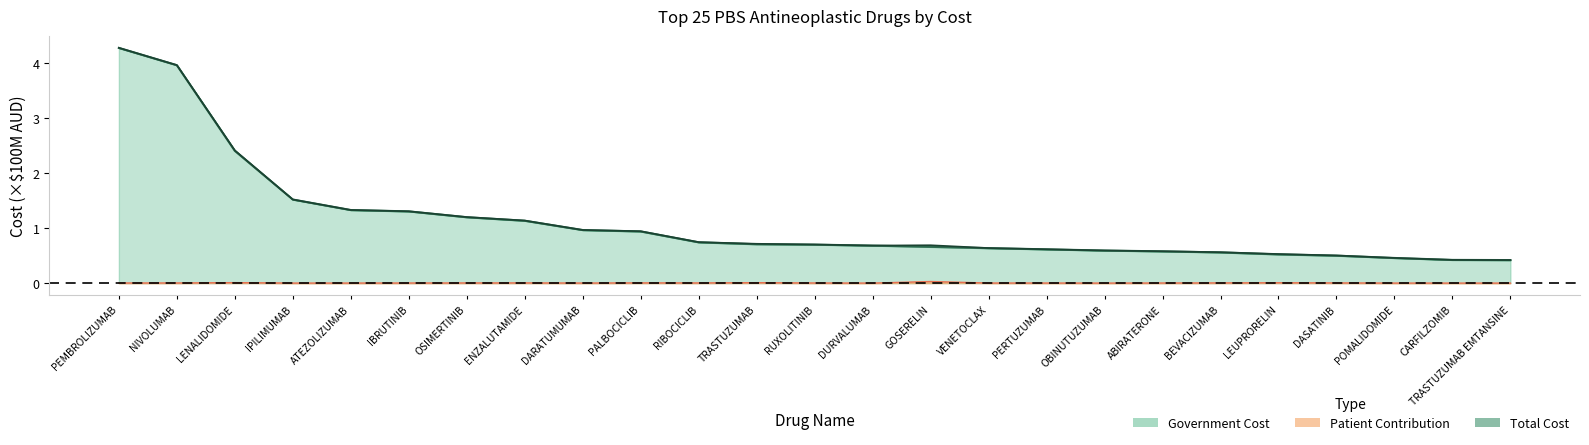

Count the number of categories in the chart.

25